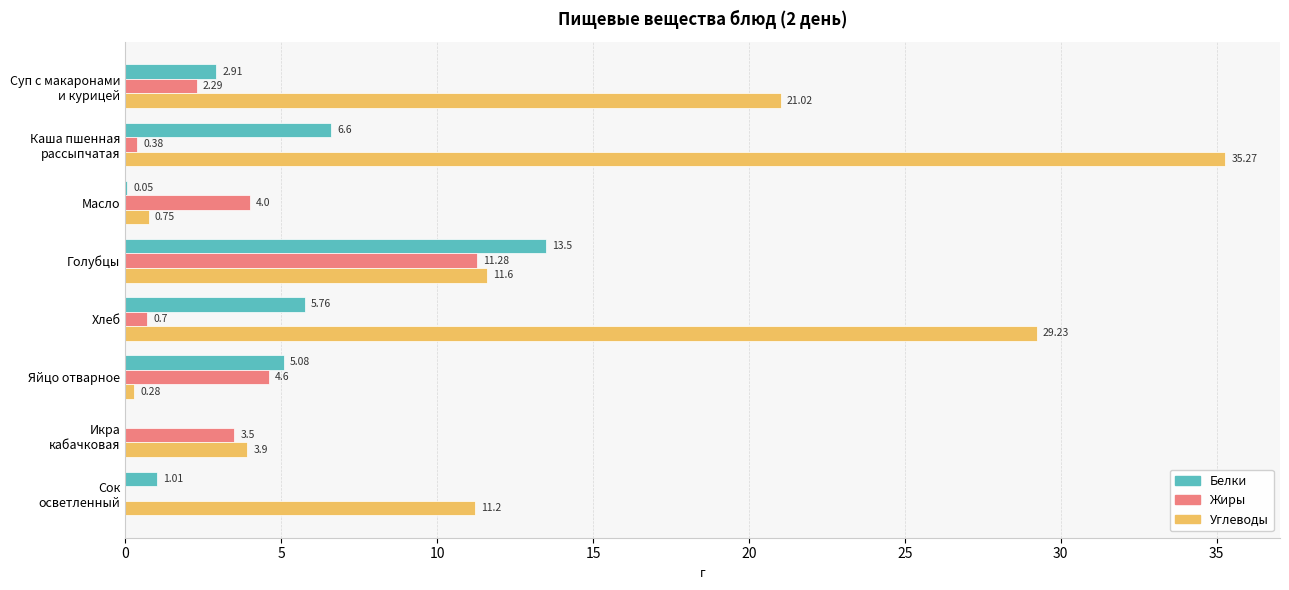

How many data points in Жиры are above 3?

4